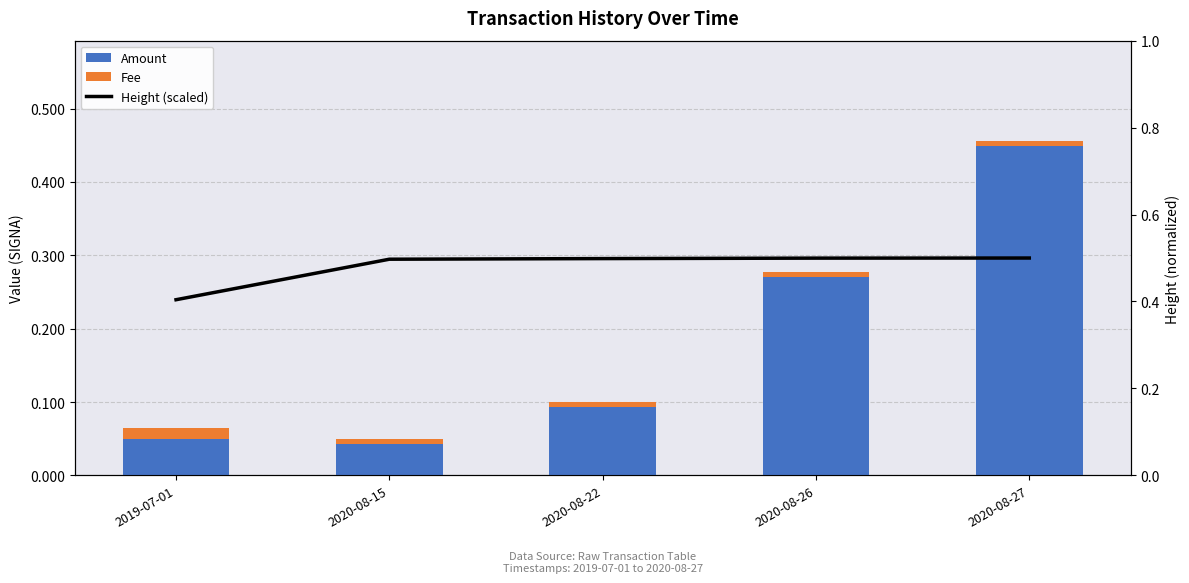

What is the value of the Amount bar at the 1st from the left?

0.1